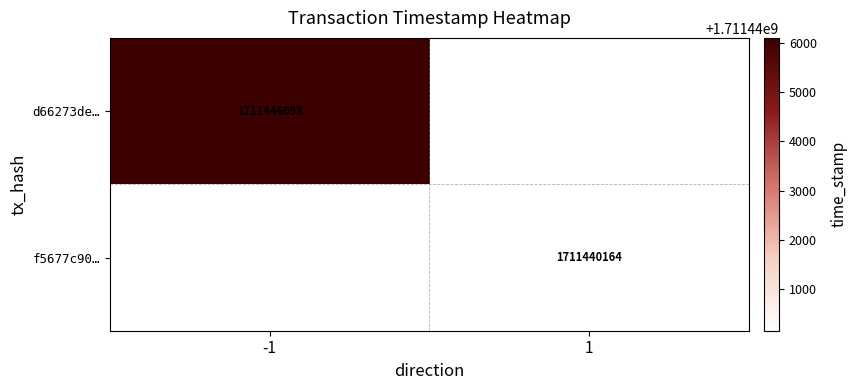

The d66273de… series shows 1711446098 at -1. True or false?

True